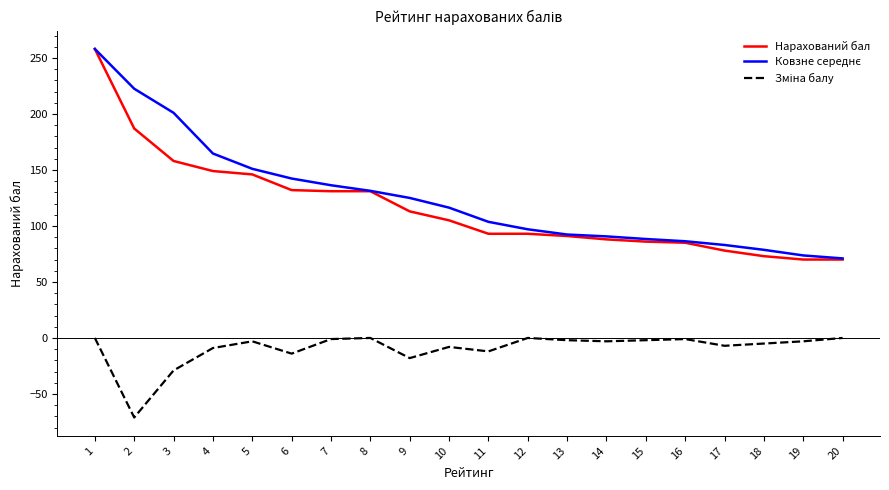

Which series has the widest spread of values?

Нарахований бал